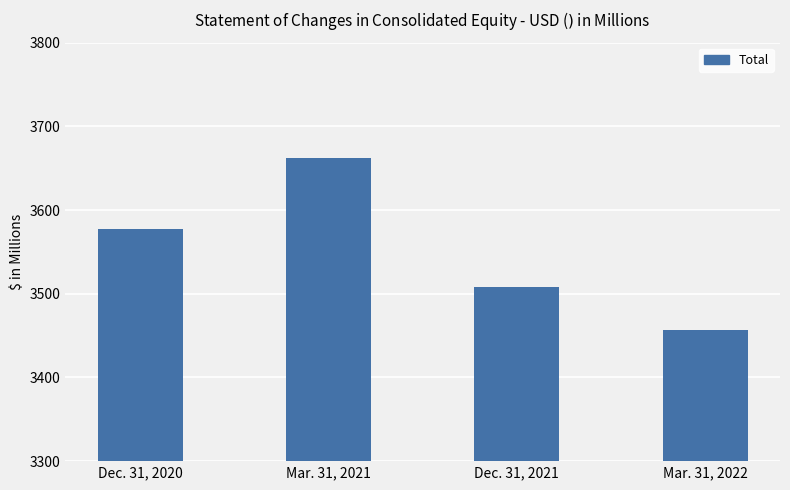

Reading left to right, what are all the values shown in this chart?

3577	3662	3508	3457